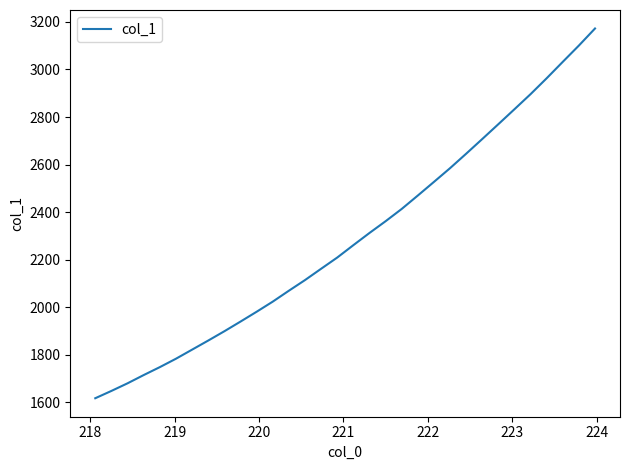

What is the smallest value displayed?

1617.9